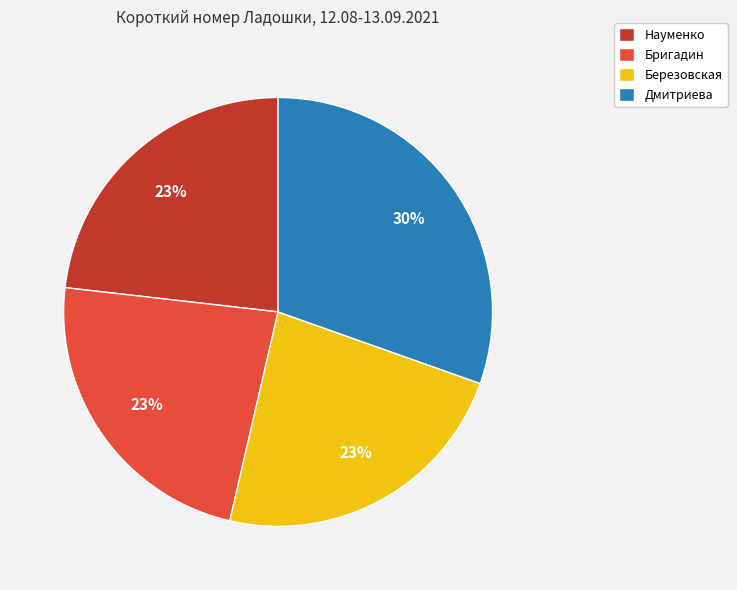

True or false: Дмитриева accounts for 40% of the total.

False